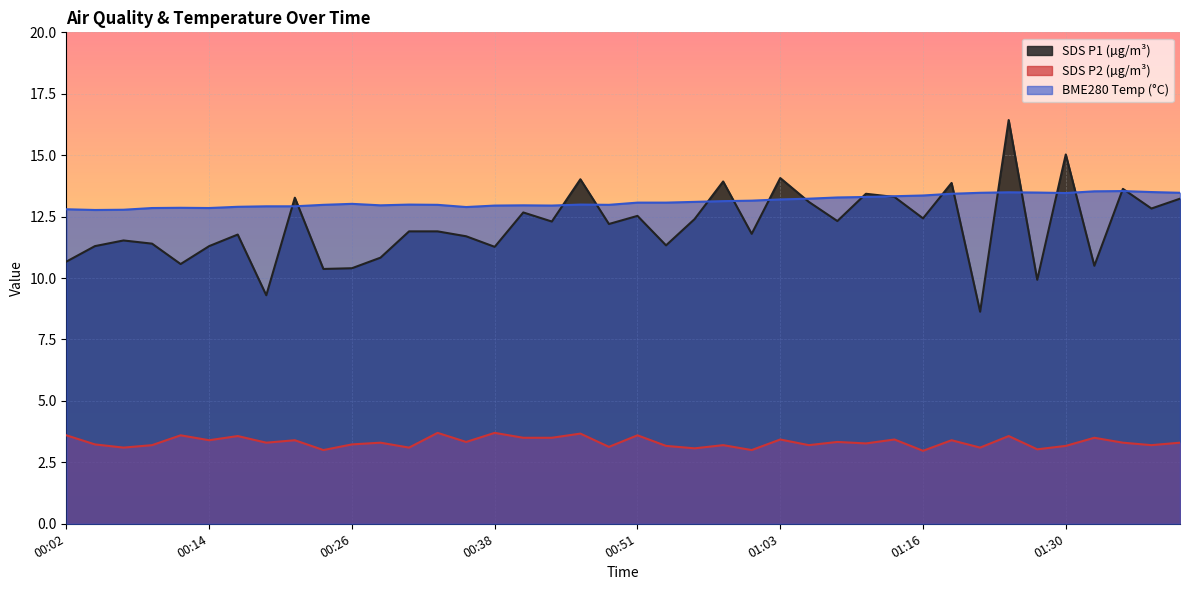

What is the difference between the SDS_P2 values at 01:01 and 01:41?

0.3